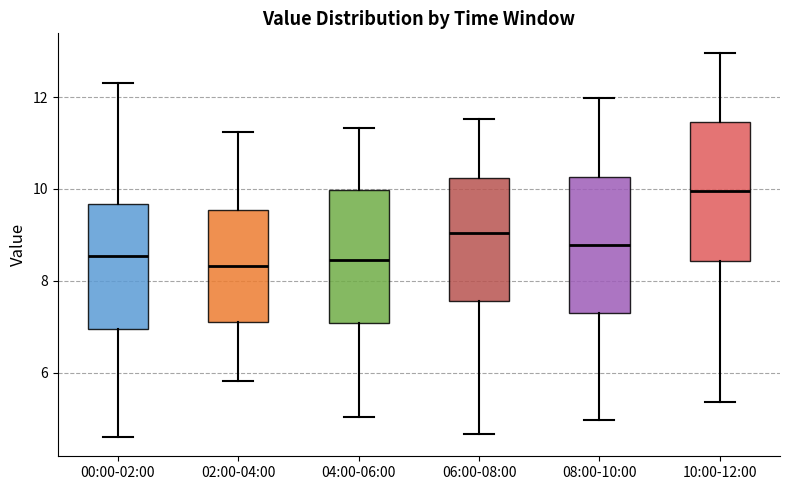

Reading left to right, transcribe this box plot: for each box, give where its median line is, the range the box spans, and where its two whiskers end, as read against the y-axis. The values are not printed on the chart, so give them approximately, as read against the axis.

00:00-02:00: median 8.6, box 7.0 to 9.6, whiskers 4.6 to 12.4
02:00-04:00: median 8.4, box 7.2 to 9.6, whiskers 5.8 to 11.2
04:00-06:00: median 8.4, box 7.0 to 10.0, whiskers 5.0 to 11.4
06:00-08:00: median 9.0, box 7.6 to 10.2, whiskers 4.6 to 11.6
08:00-10:00: median 8.8, box 7.4 to 10.2, whiskers 5.0 to 12.0
10:00-12:00: median 10.0, box 8.4 to 11.4, whiskers 5.4 to 13.0